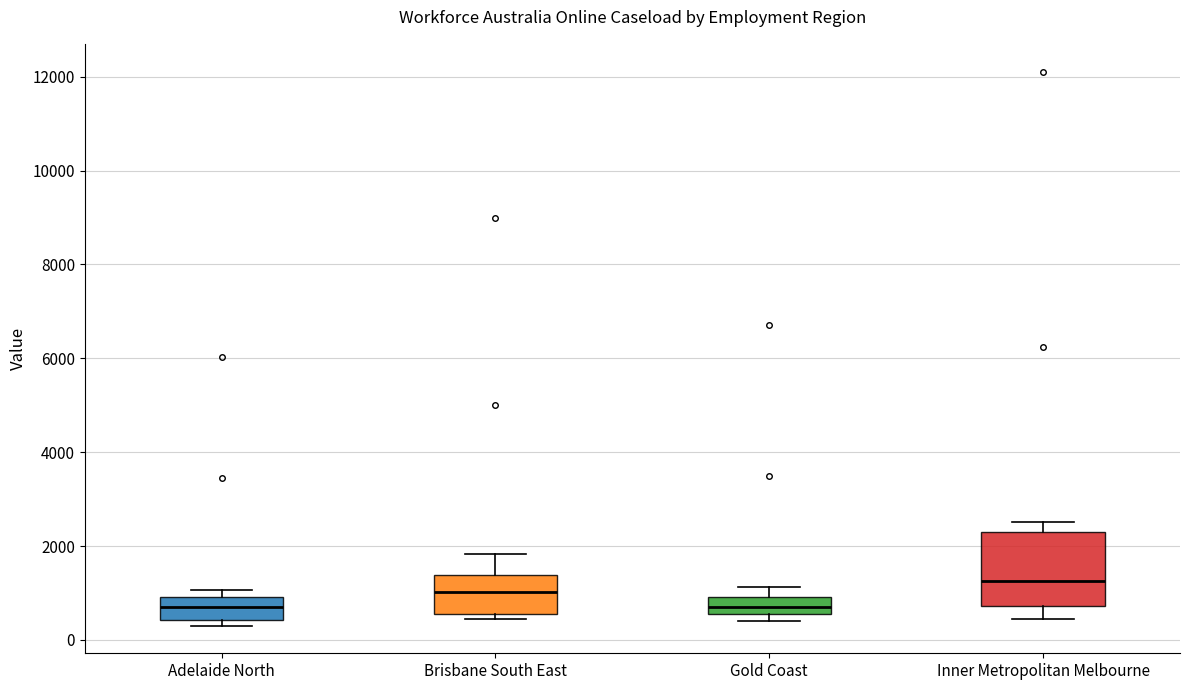

Comparing the boxes themselves (not the whiskers), which one is the tallest?

Inner Metropolitan Melbourne